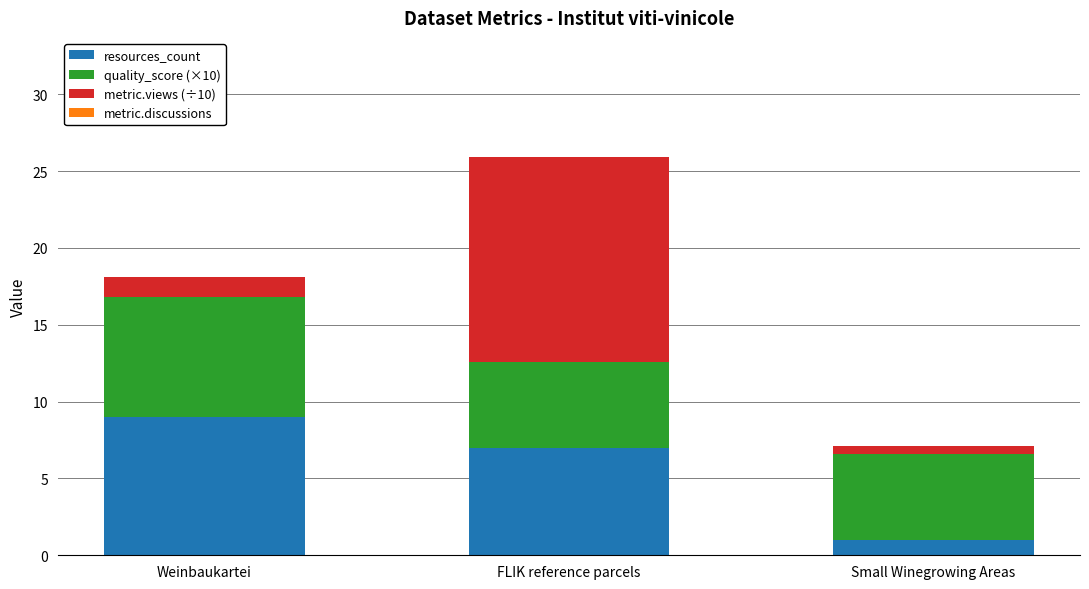

At which category is the sum across all series the highest?

FLIK reference parcels